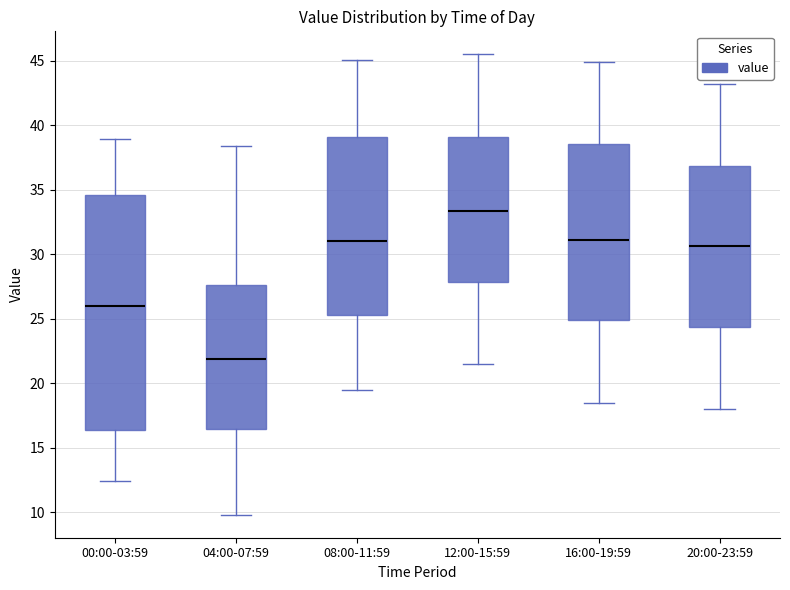

Which box has the lowest median line?

04:00-07:59